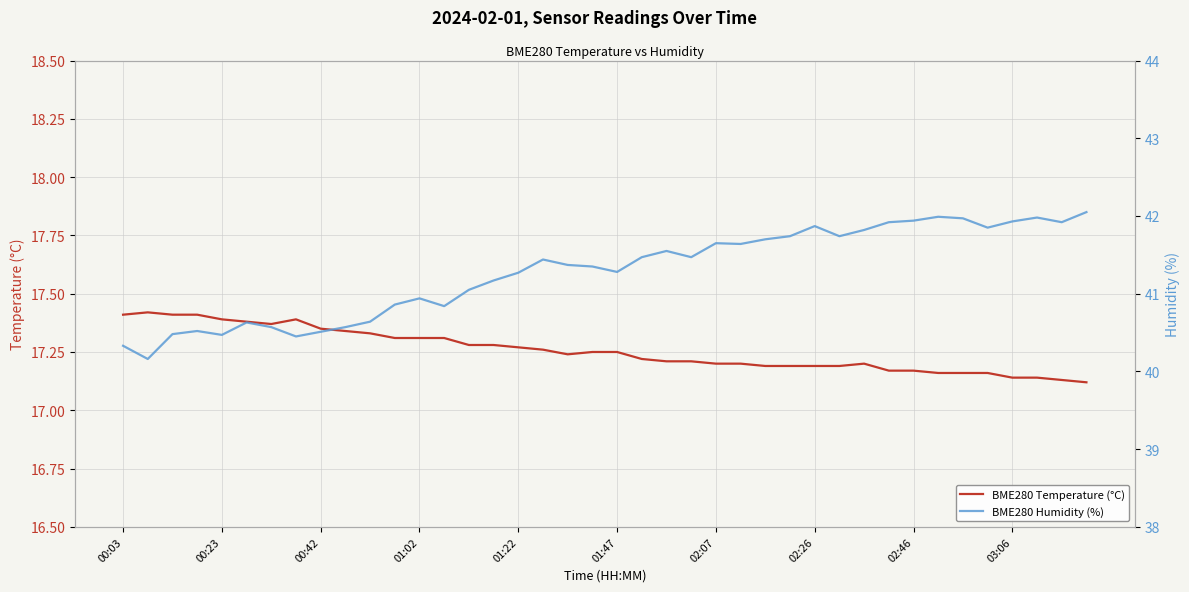

Which series has the largest total across all categories?

BME280 Humidity (%)